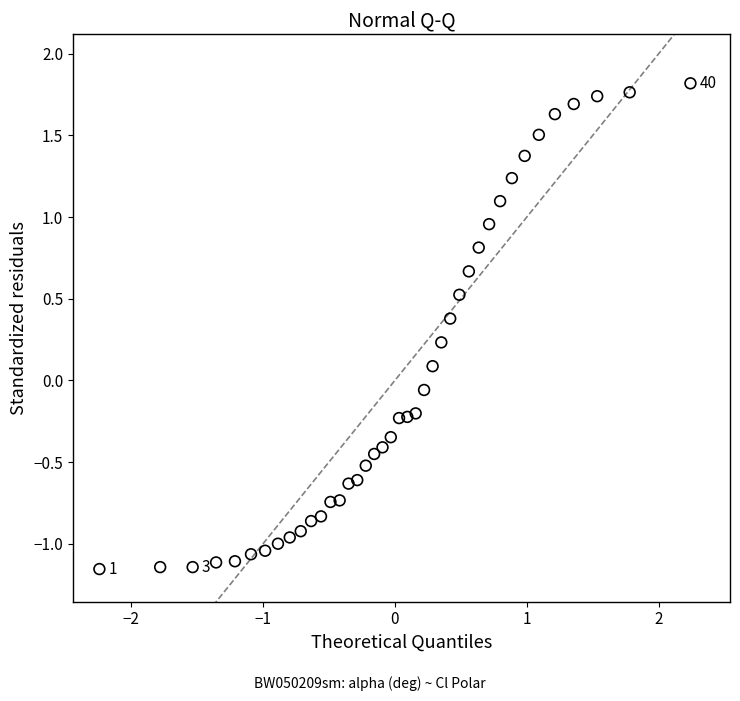

What is the range of X values (max minus min)?

4.5